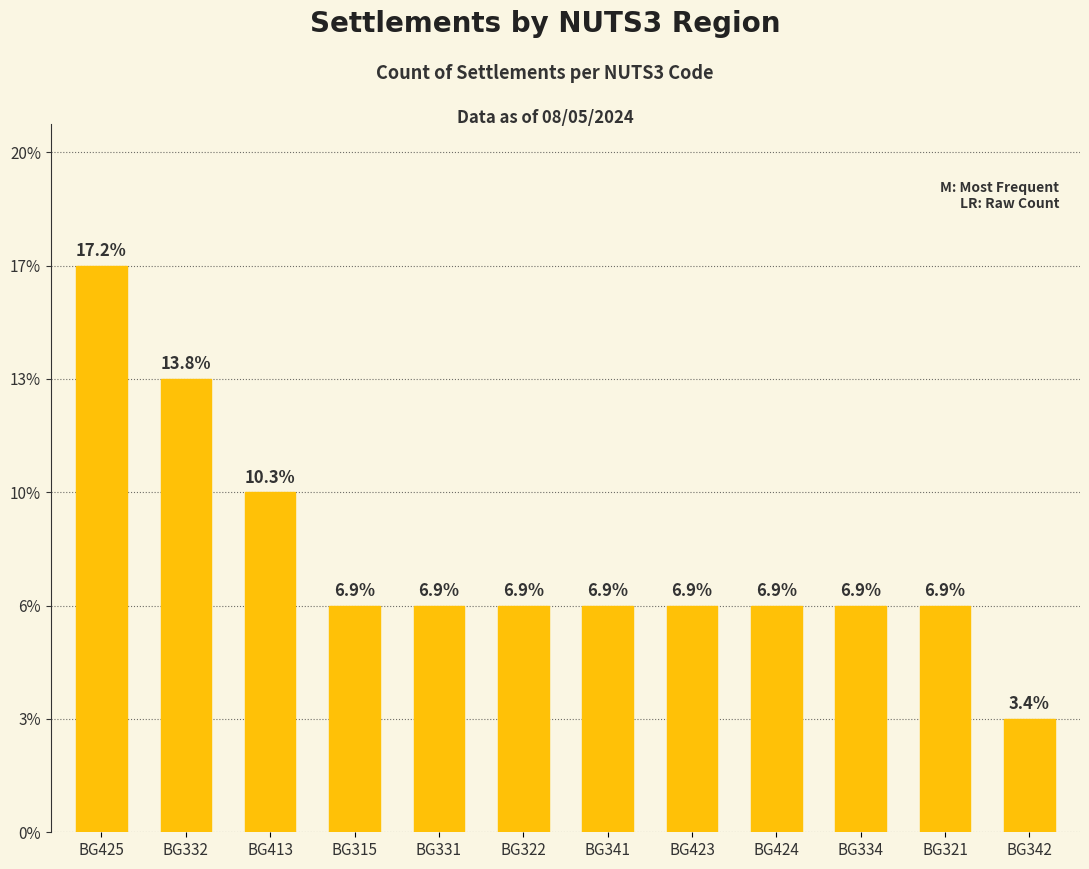

Between BG321 and BG315, which is larger?

BG321